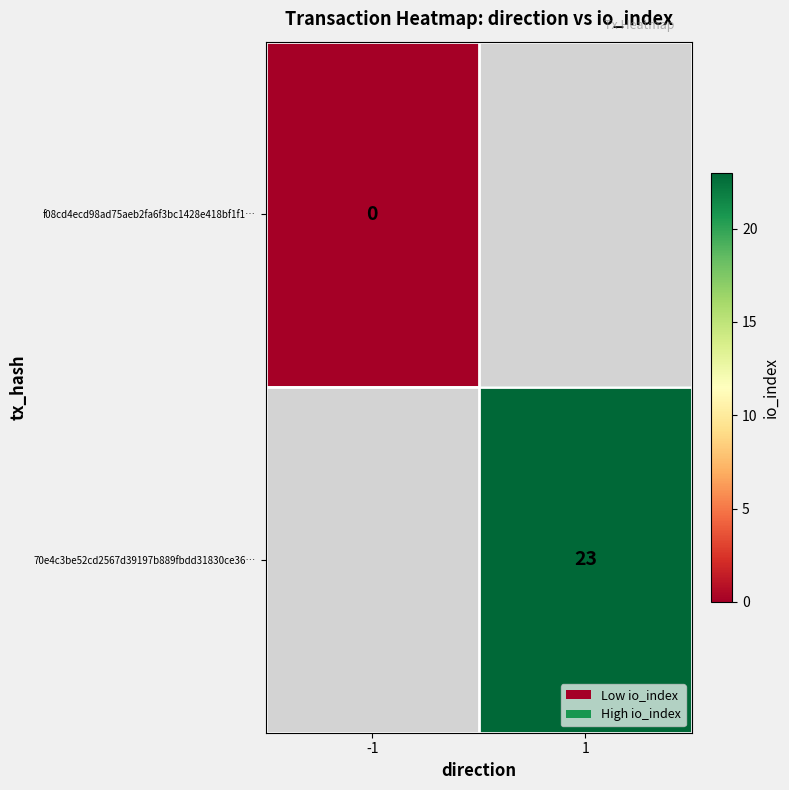

Is the value of 70e4c3be52cd2567d39197b889fbdd31830ce36… at 1 greater than the value of f08cd4ecd98ad75aeb2fa6f3bc1428e418bf1f1… at -1?

Yes